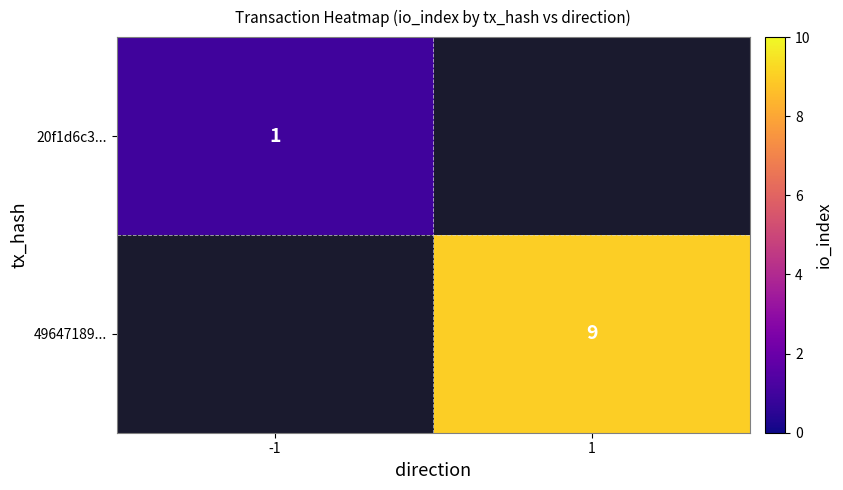

The value of 20f1d6c3... at -1 is 2. True or false?

False